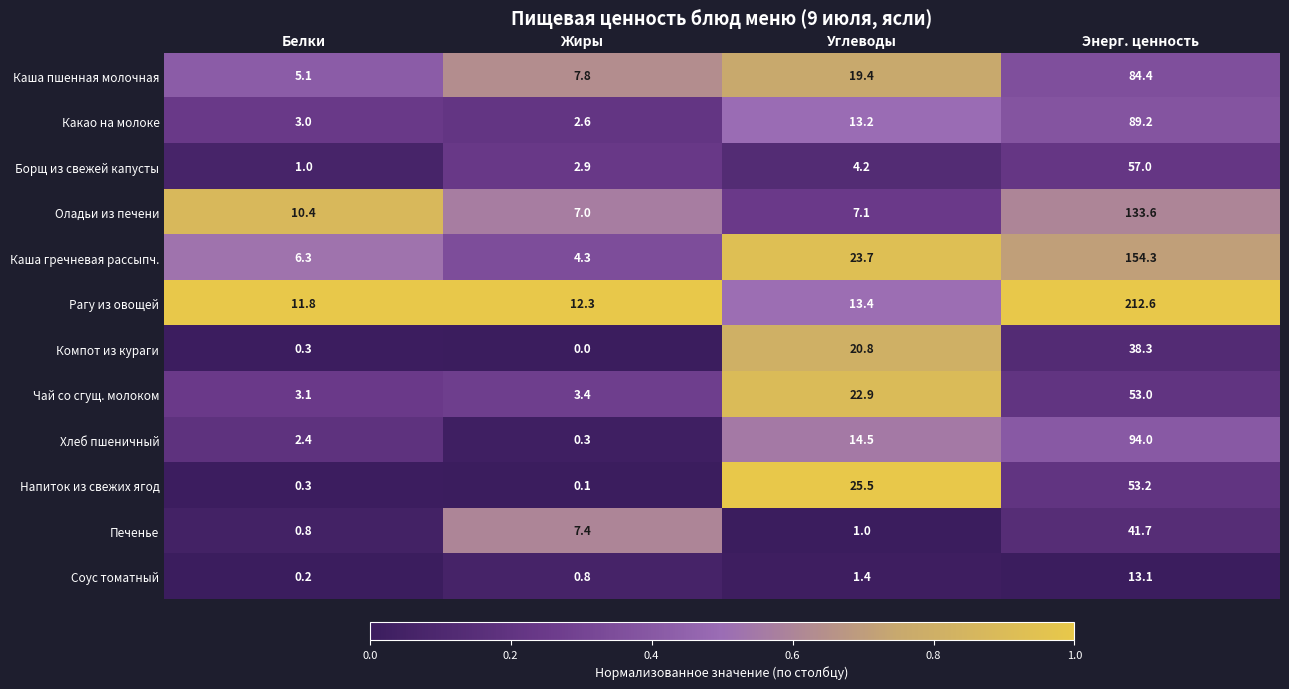

Which series has the largest range (max minus min)?

Рагу из овощей